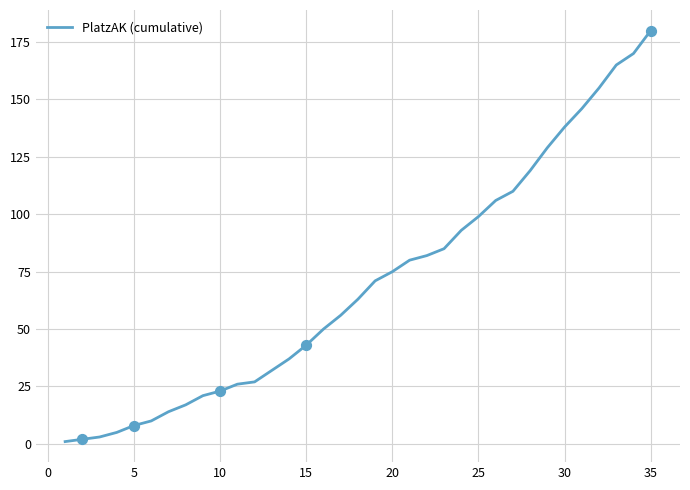

What is the maximum value shown in the chart?

180